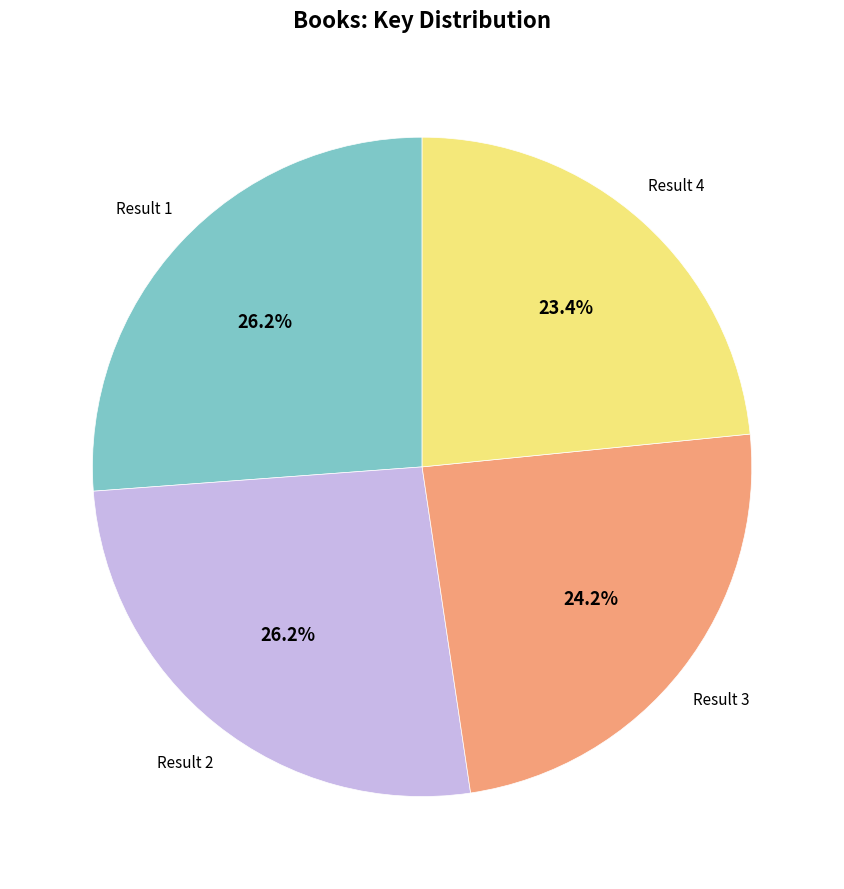

Is there any slice that represents more than half of the pie?

No